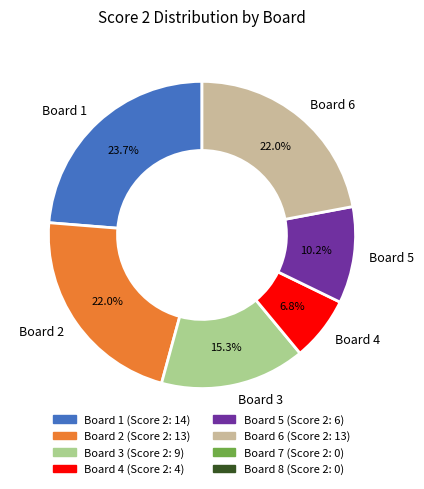

What is the ratio of the value at Board 3 to the value at Board 5?

1.5